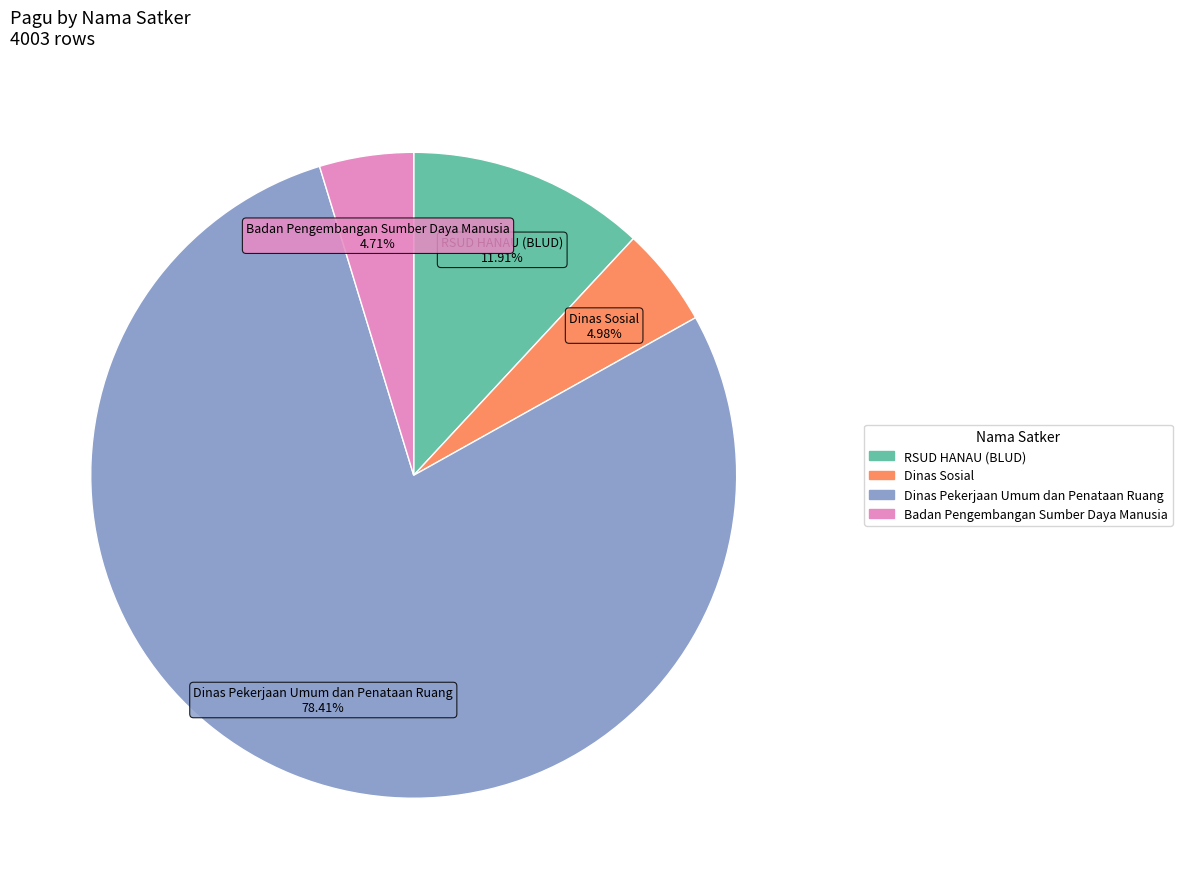

How many segments does this pie chart have?

4